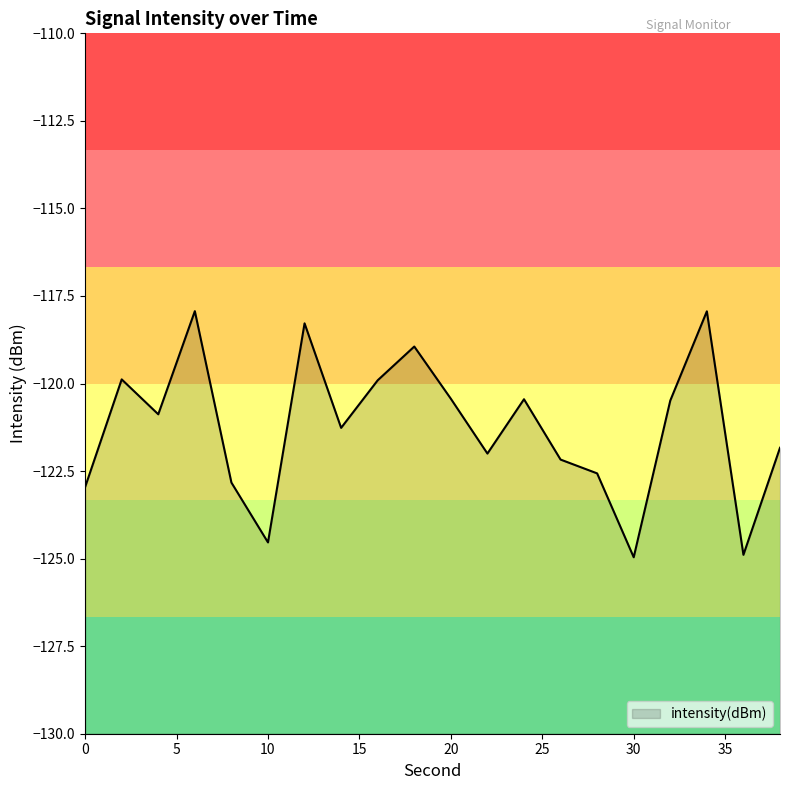

What is the value of the 9th point from the left?

-119.9